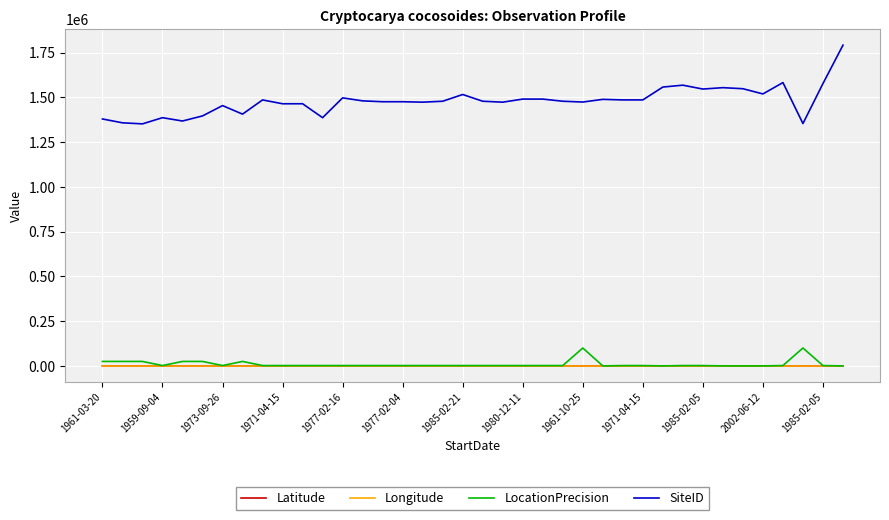

What is the maximum value for Latitude?

-16.9